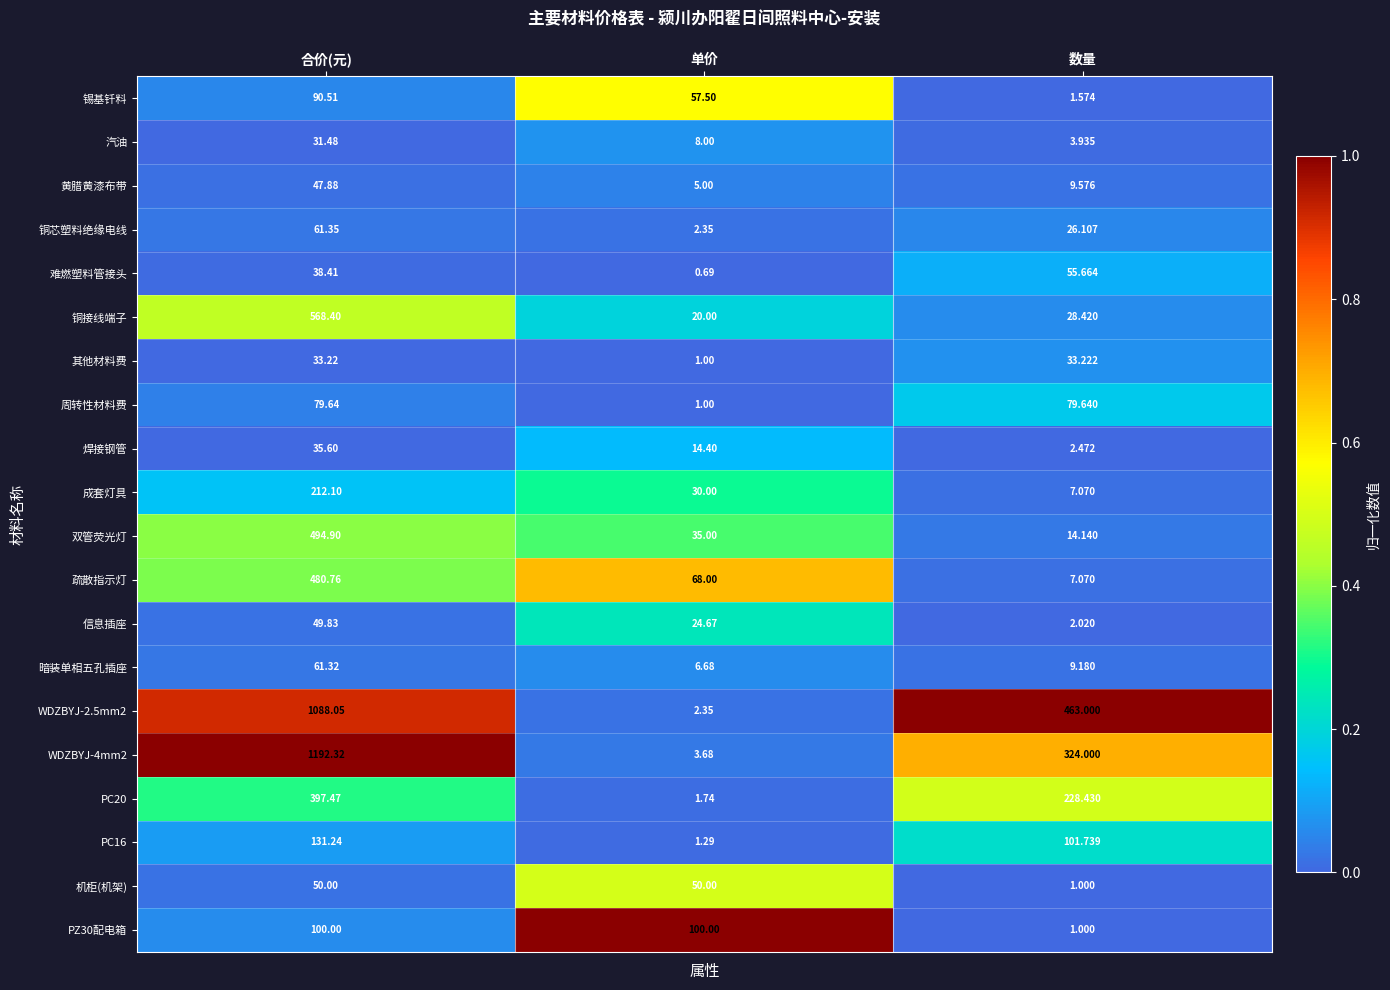

Where does the 信息插座 series first go above 24?

合价(元)